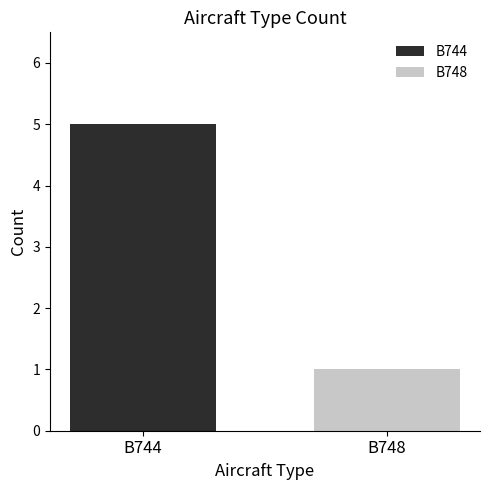

Count the number of data series in this chart.

2